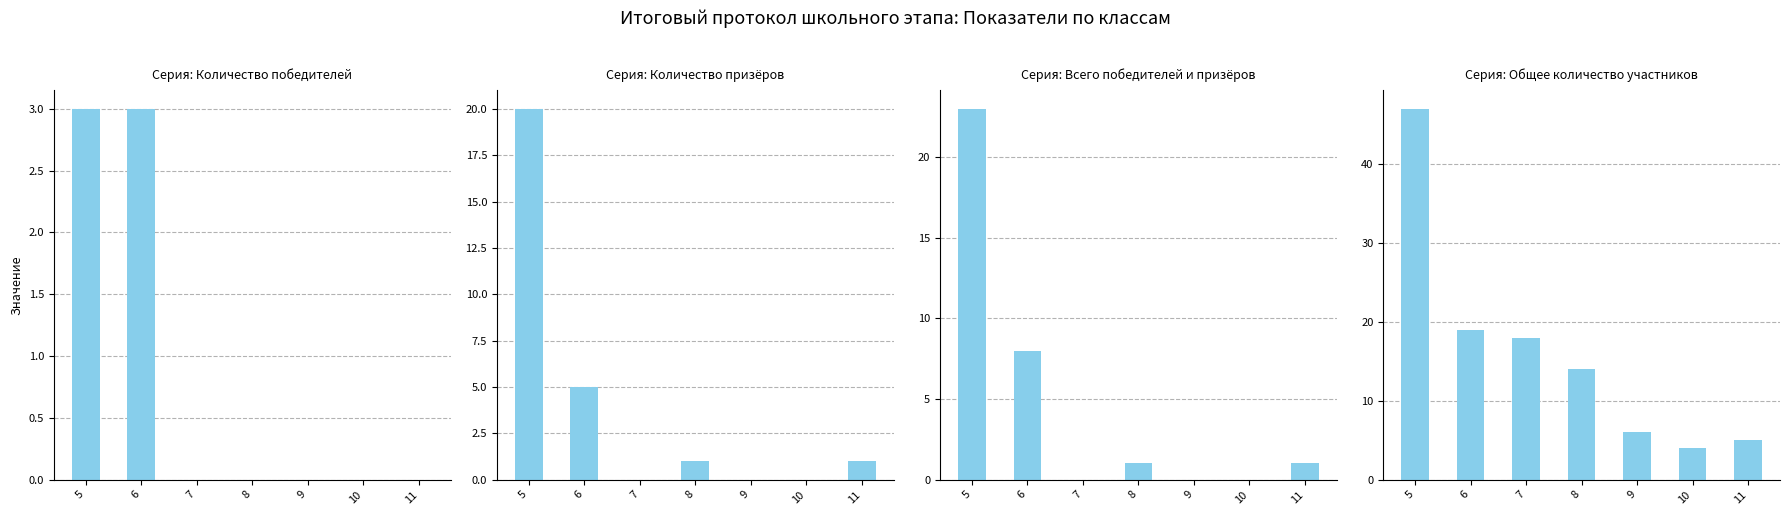

How many data points in Количество призёров are above 1?

2